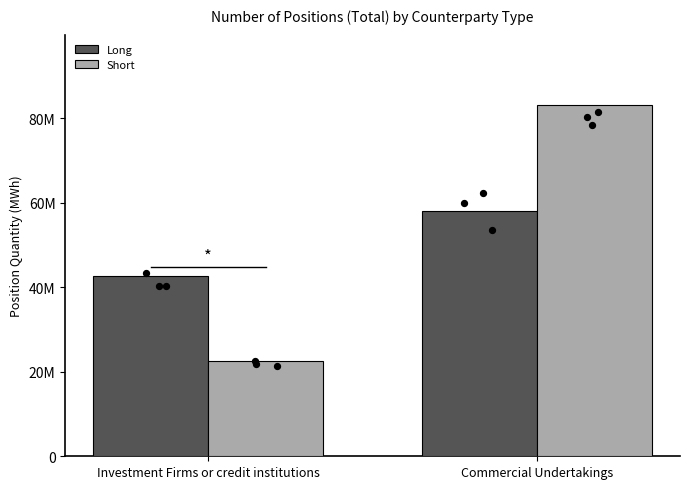

Which series has the largest total across all categories?

Short